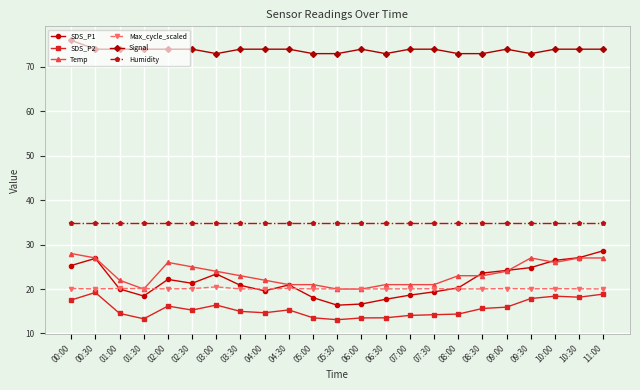

True or false: Max_cycle_scaled and Humidity cross at least once.

False